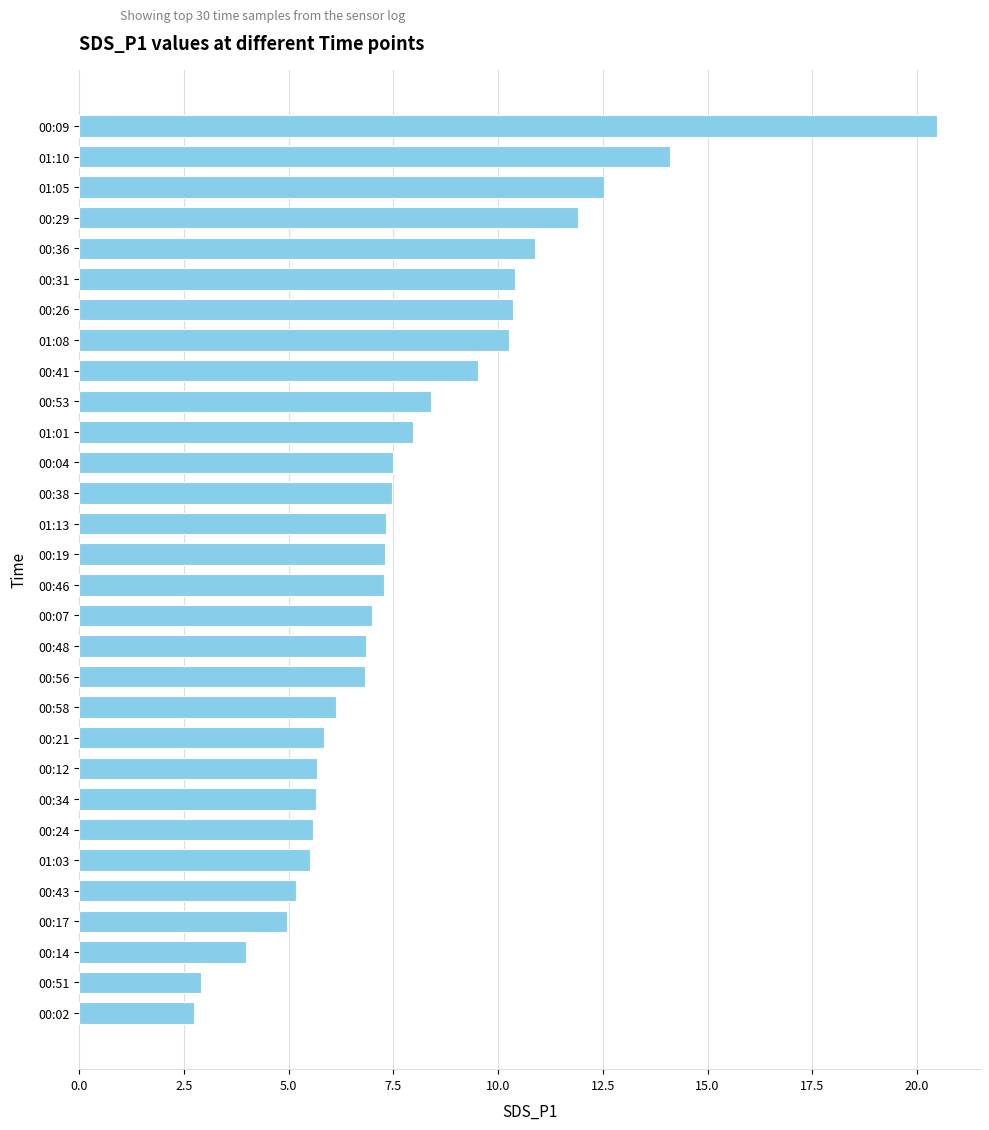

What is the change in value from 00:41 to 00:02?

-6.8